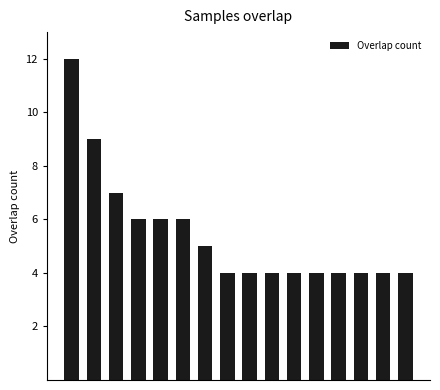

What is the maximum value shown in the chart?

12